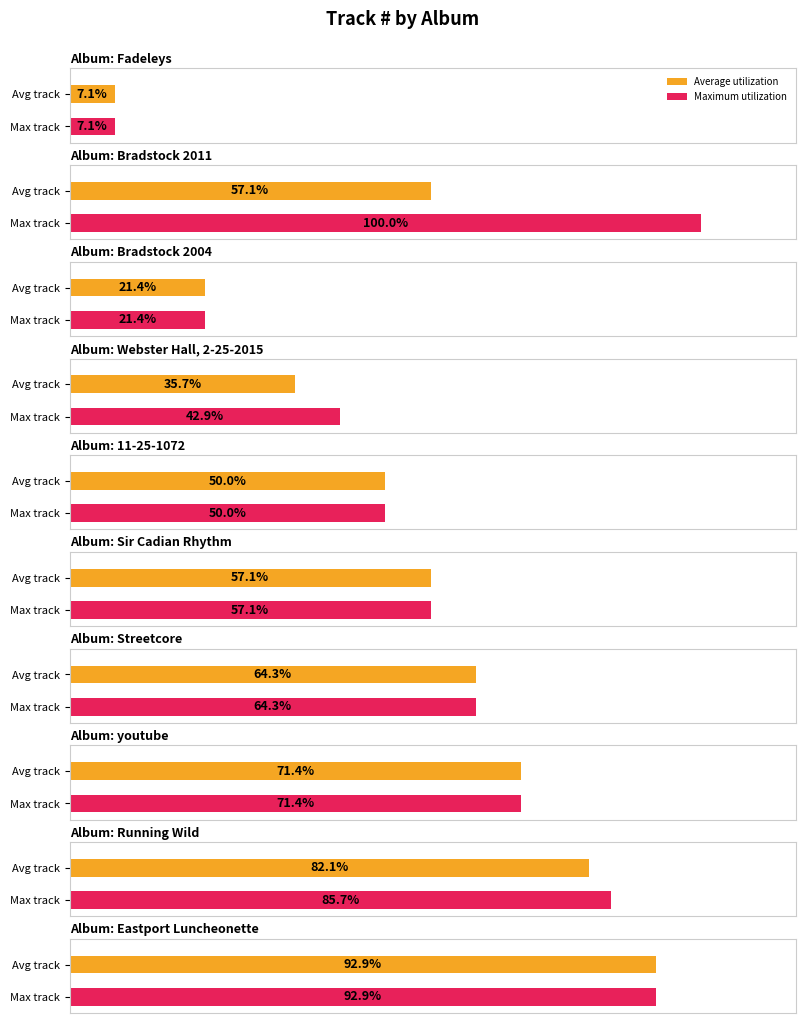

Is it true that the value at Fadeleys is 2?

False